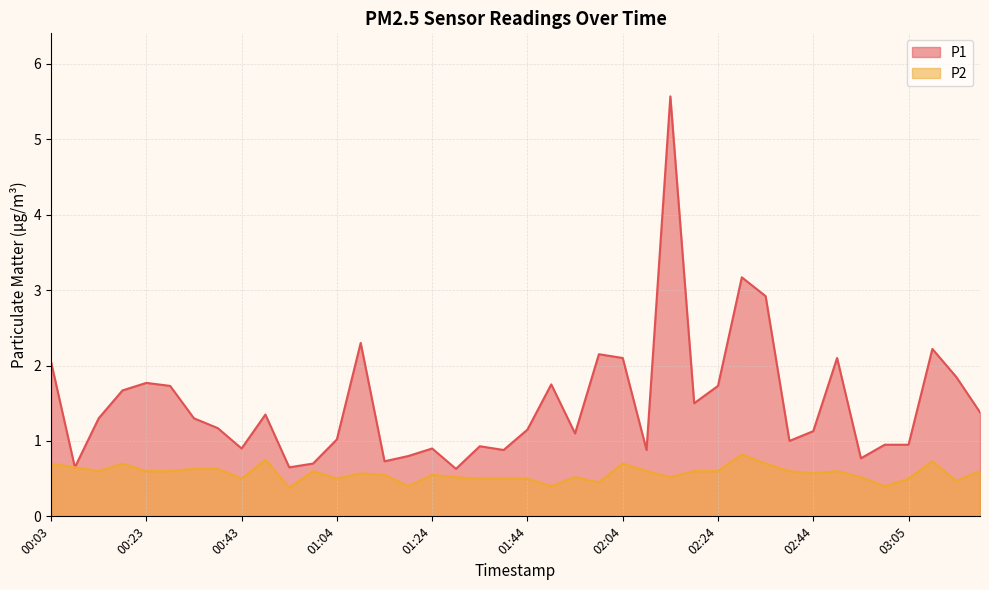

Between 02:14 and 02:34, which series saw the biggest shift?

P1